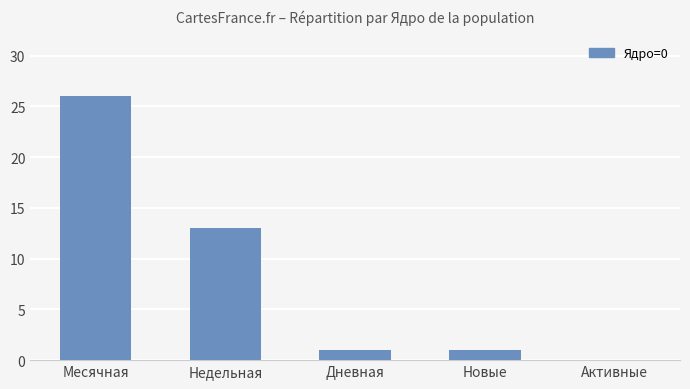

Where is the data nearest to the value 13?

Недельная